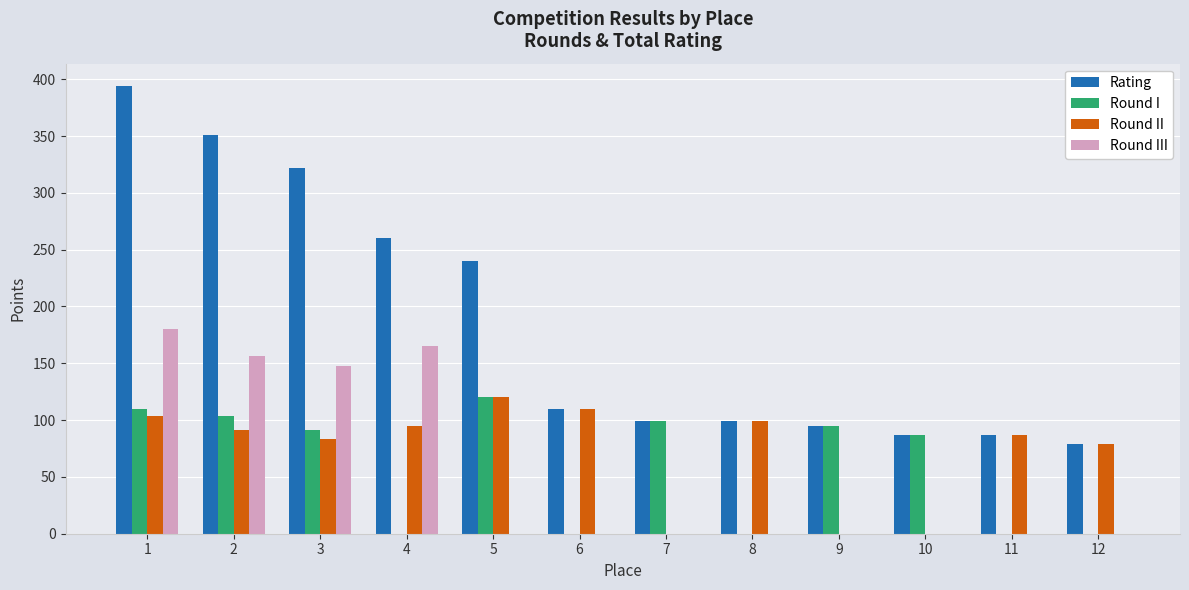

Which category has the highest value in the Rating series?

1